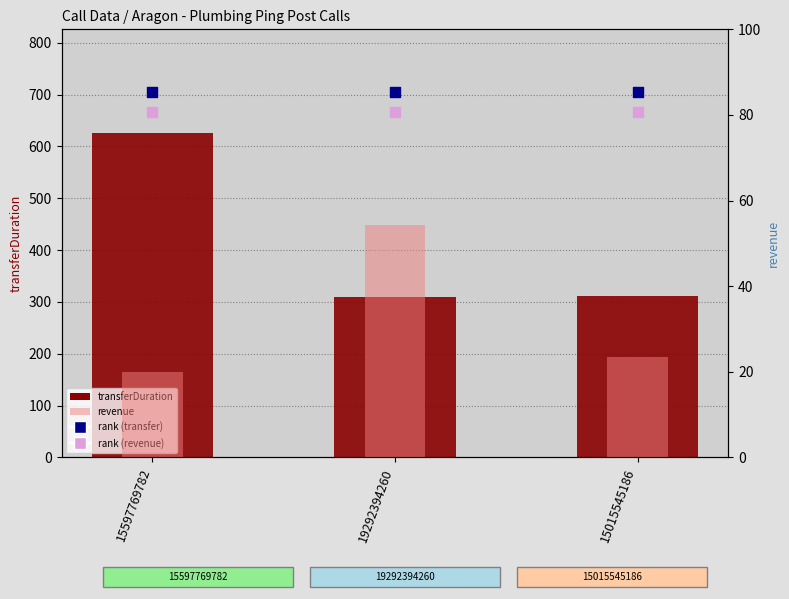

At which category is the sum across all series the highest?

15597769782